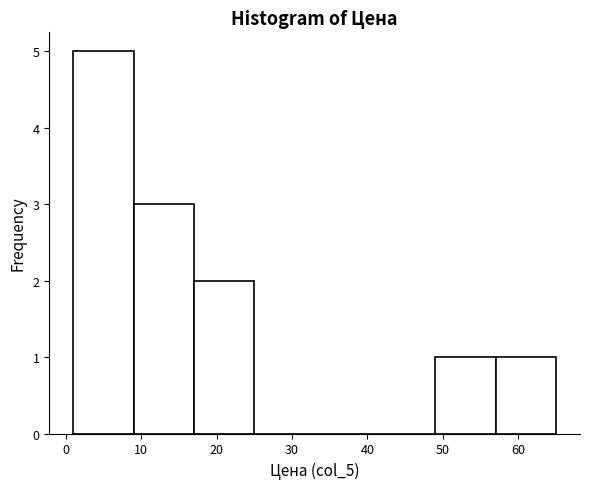

Which range on the x-axis has the tallest bar?

1 to 9